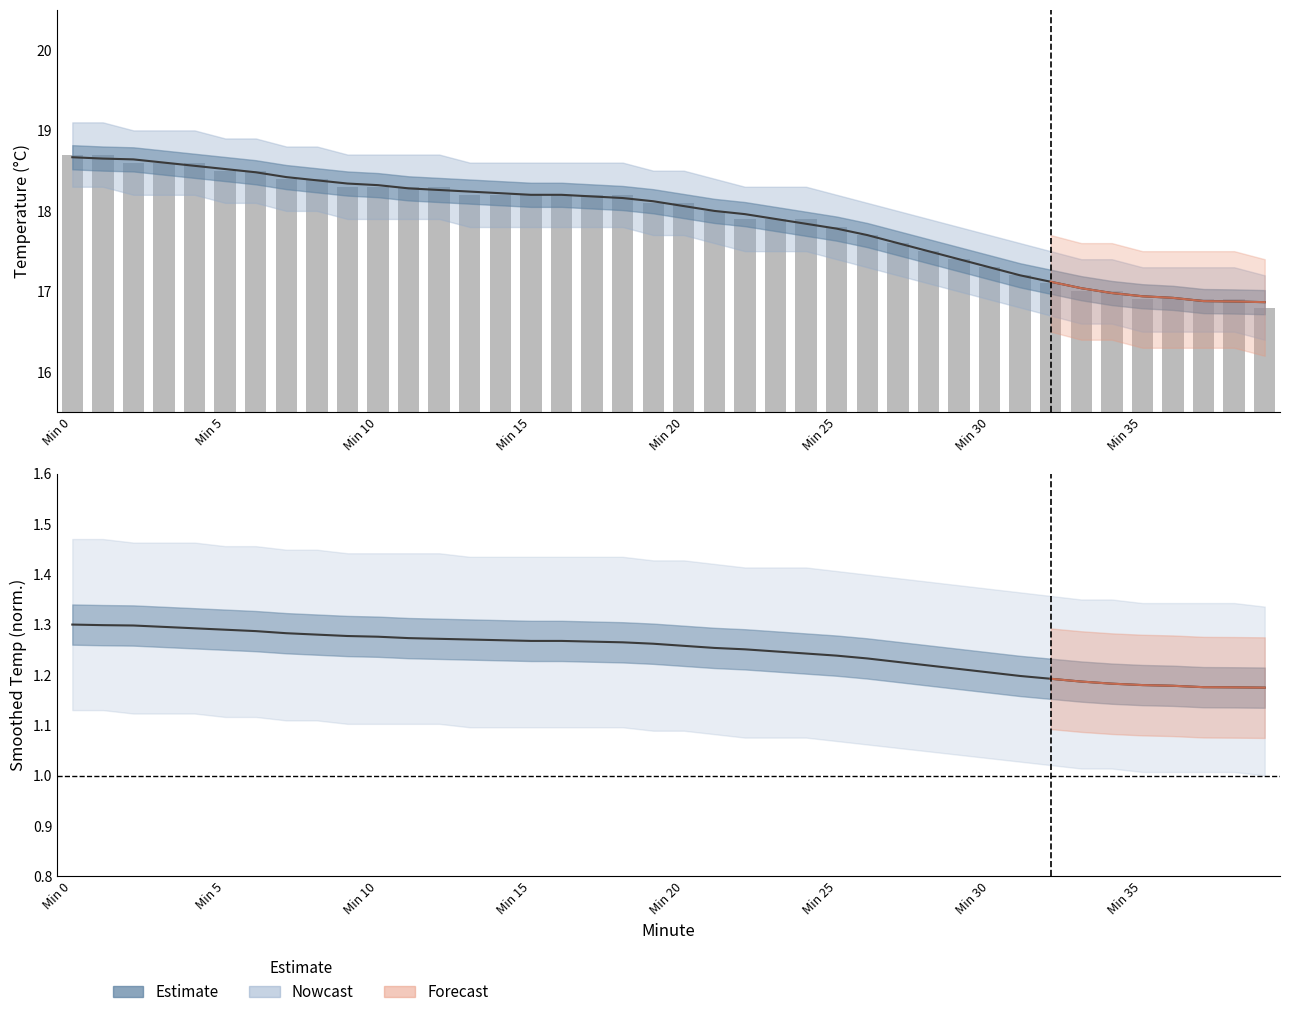

What is the spread (max minus min) of values at 12?

17.0